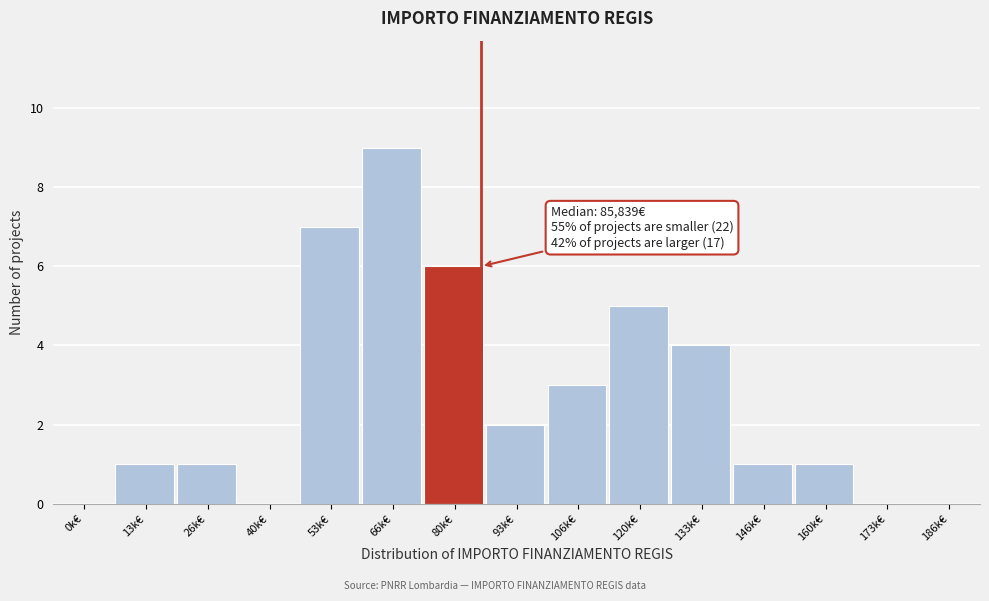

Reading left to right, list all the values displayed in this chart.

0k€=0	13k€=1	26k€=1	40k€=0	53k€=7	66k€=9	80k€=6	93k€=2	106k€=3	120k€=5	133k€=4	146k€=1	160k€=1	173k€=0	186k€=0